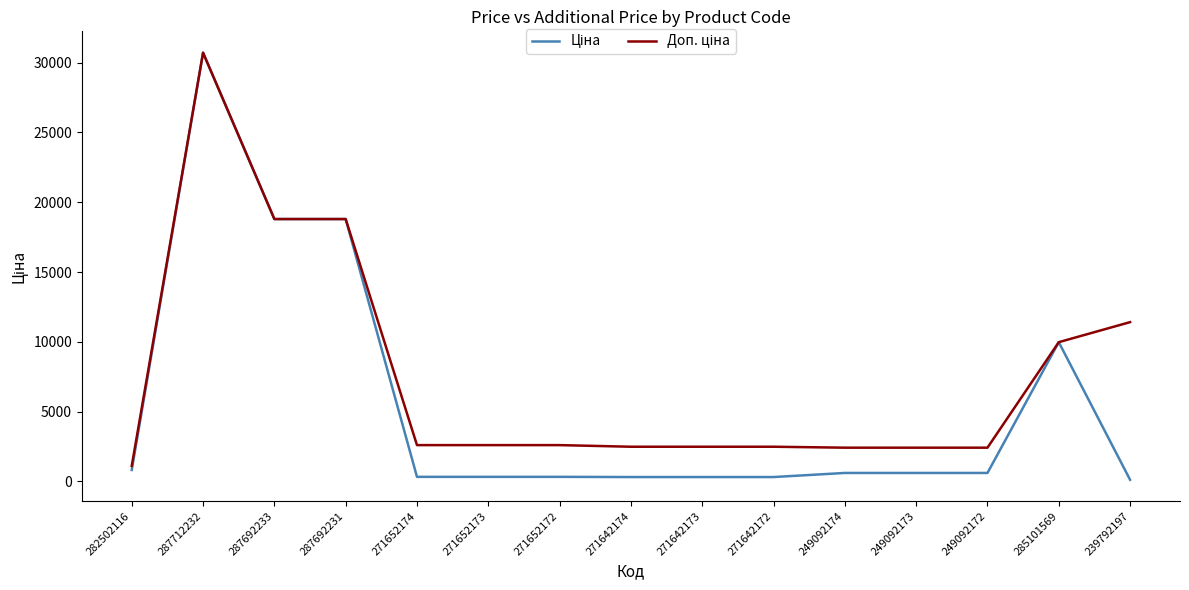

At which category is the sum across all series the highest?

287712232